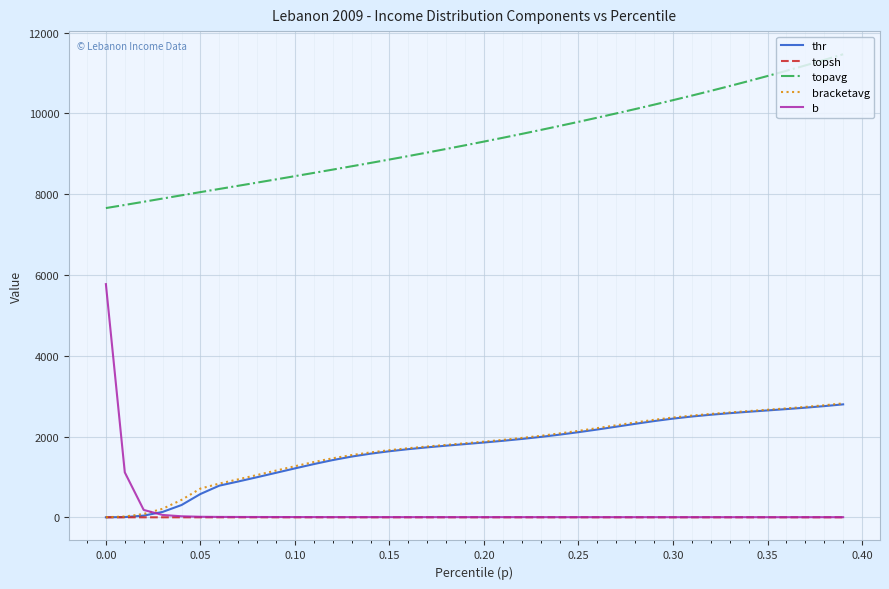

What is the minimum value for b?

4.1